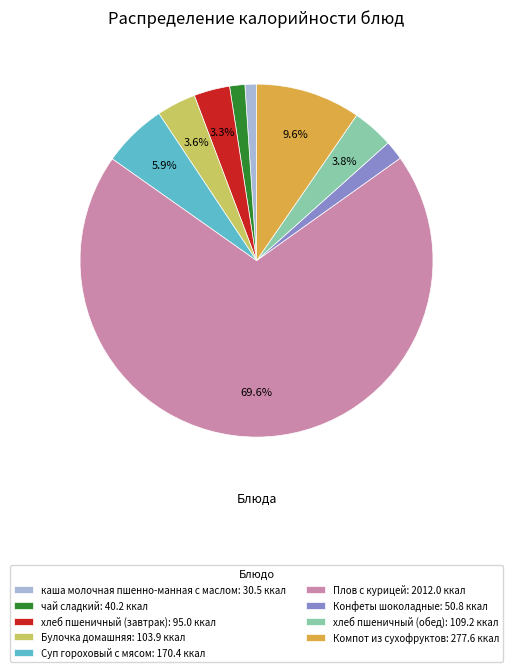

The хлеб пшеничный (обед) slice represents 12% of the pie. True or false?

False